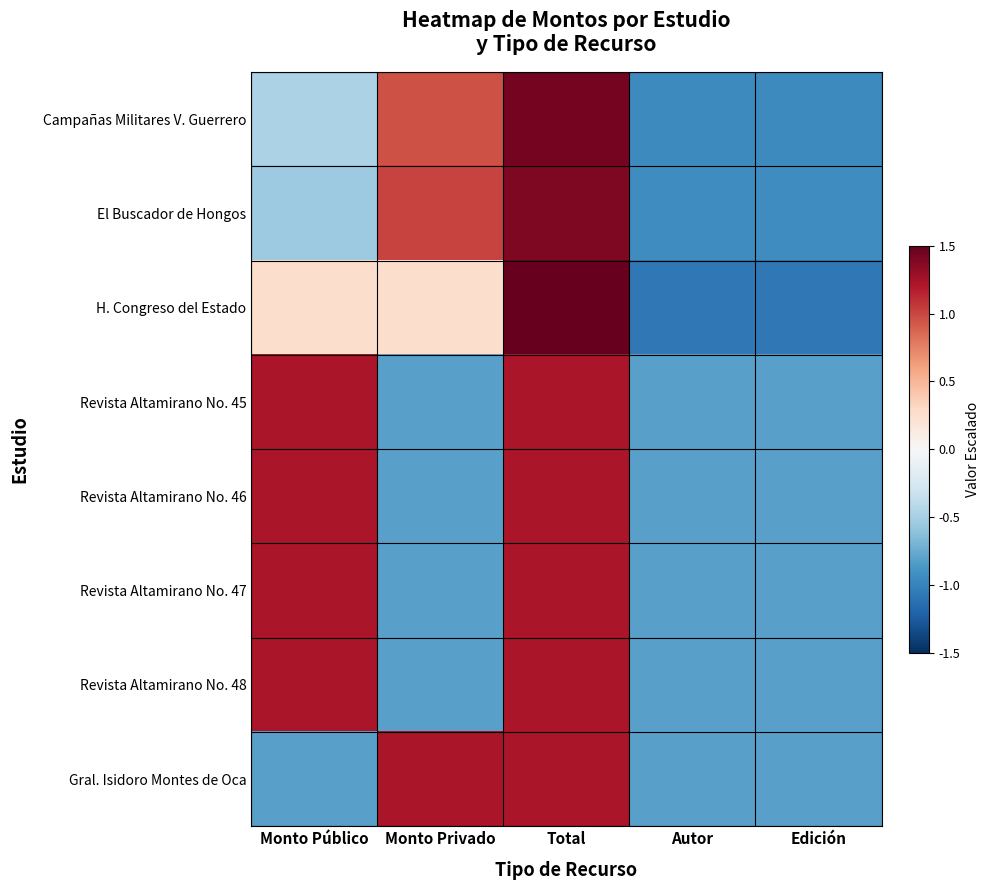

Which has a higher value, Autor or Edición?

Autor